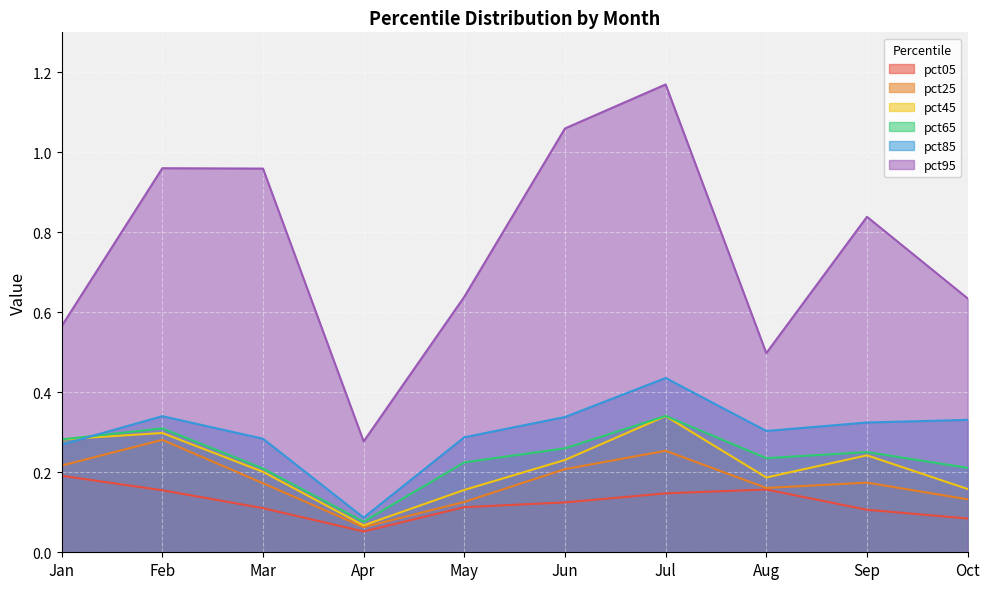

True or false: pct95 has a value of 0.5 at Feb.

False